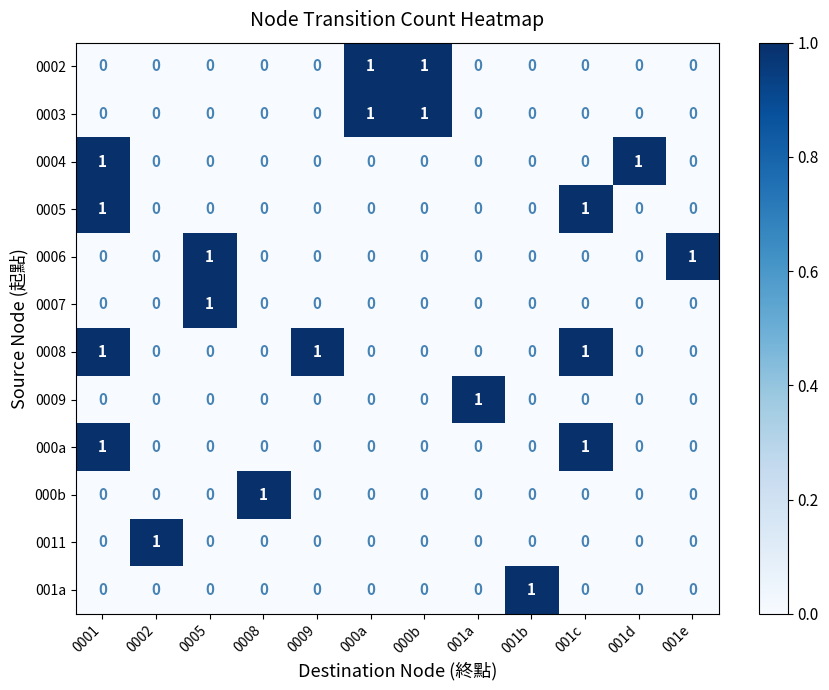

At which category is the sum across all series the highest?

0001